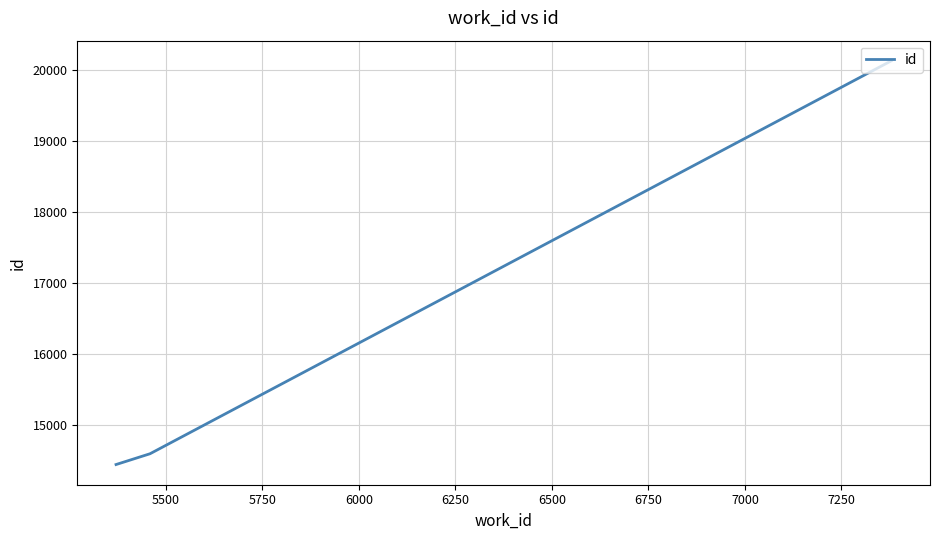

What is the average value?

16393